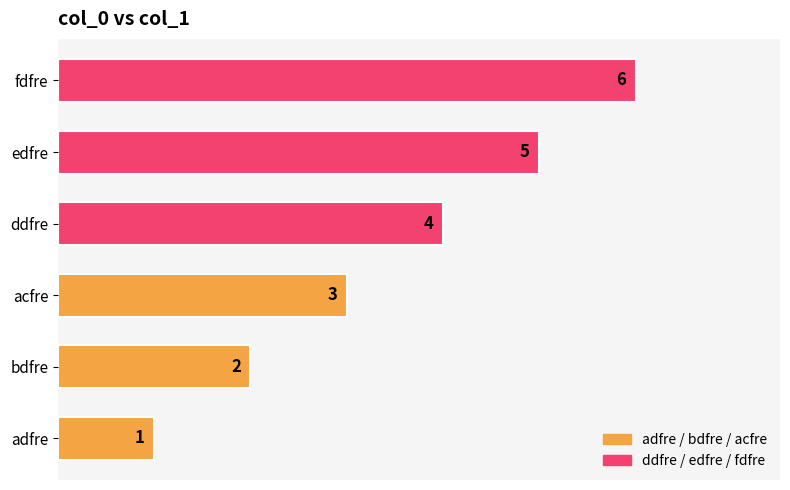

Between acfre and fdfre, which is larger?

fdfre